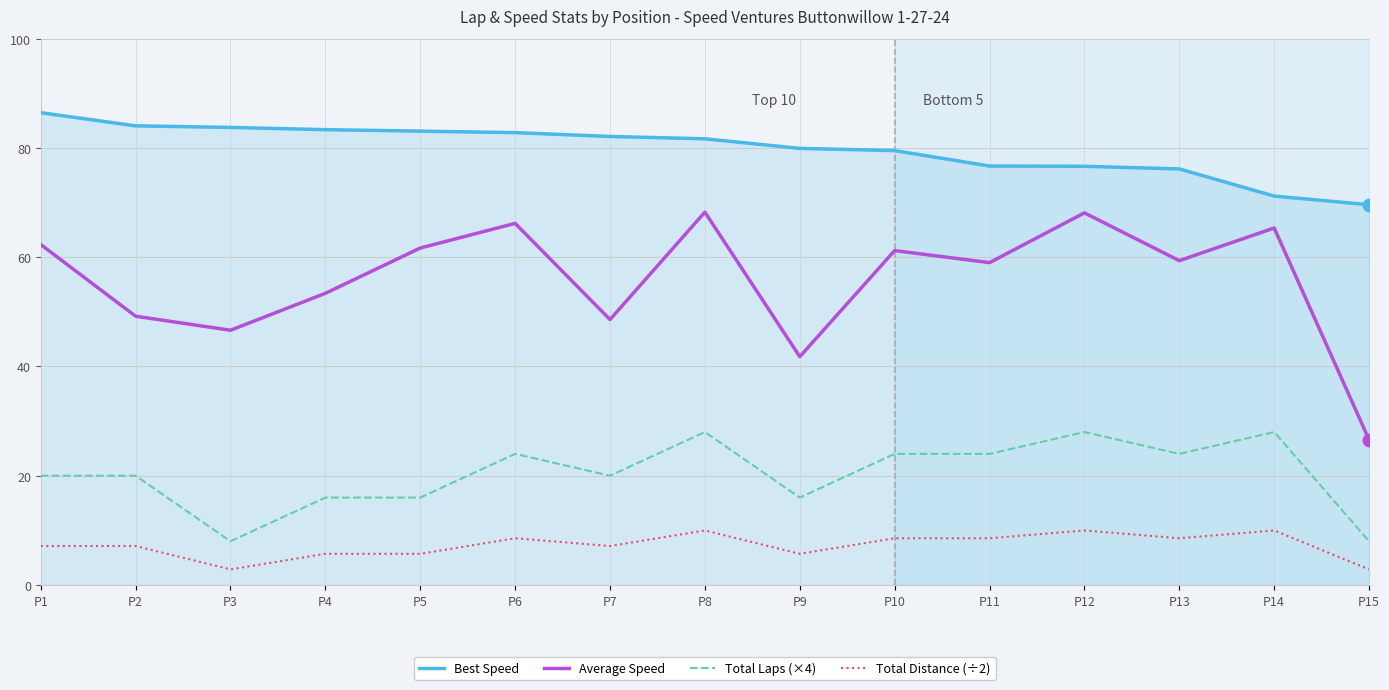

True or false: Total Distance (÷2) and Total Laps (×4) intersect in this chart.

False